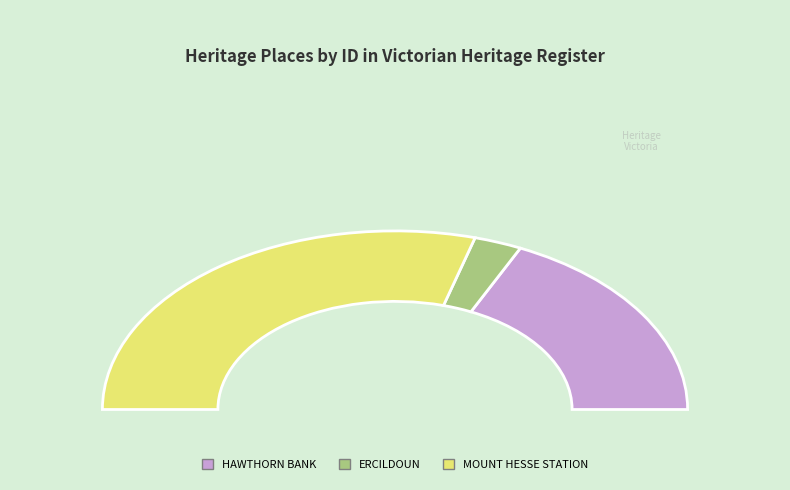

To the nearest percent, what is the difference between the largest and smallest slice percentages?

54%